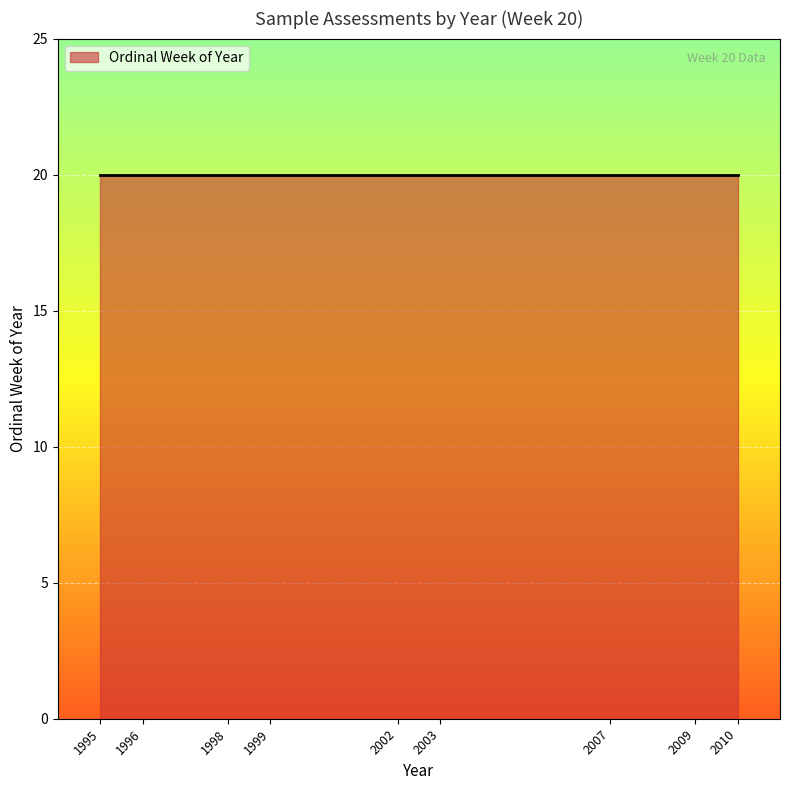

Which has a higher value, 2007 or 1998?

2007